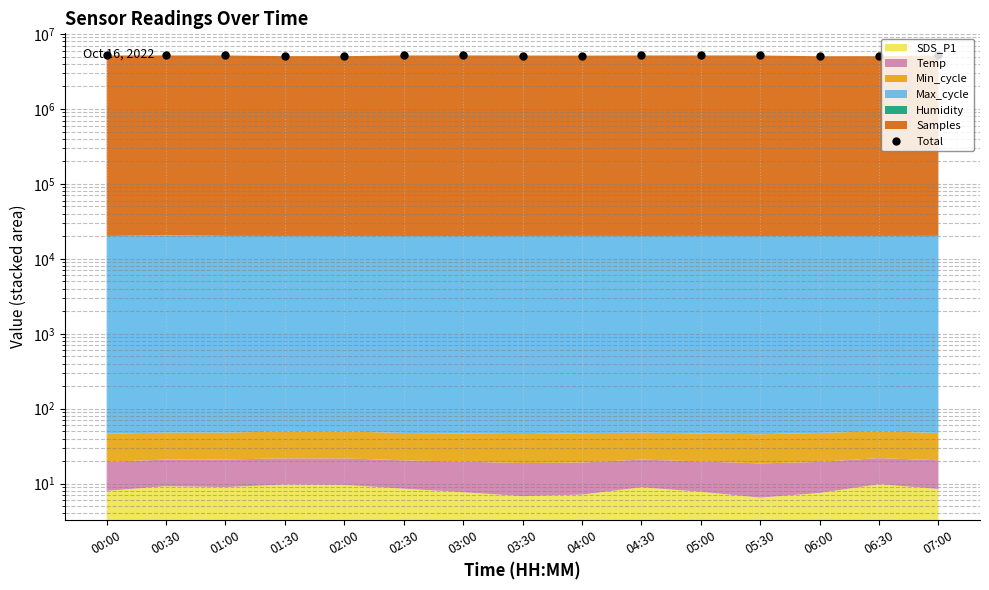

Between 02:00 and 05:30, which is larger?

05:30